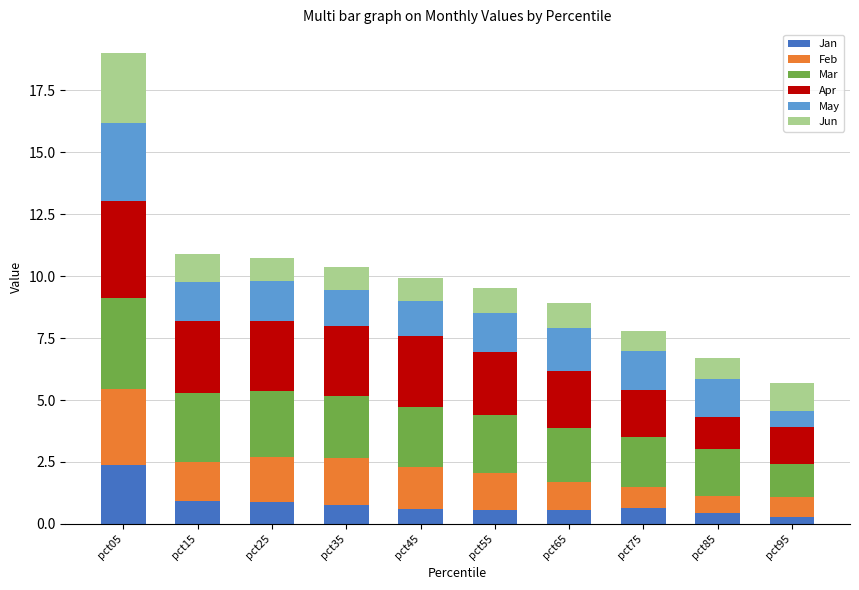

Read the Jan value at pct45.

0.6